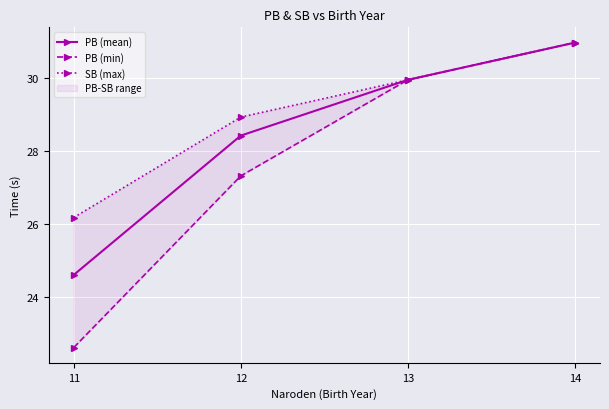

Is it true that PB (min) equals 29.9 at 13?

True